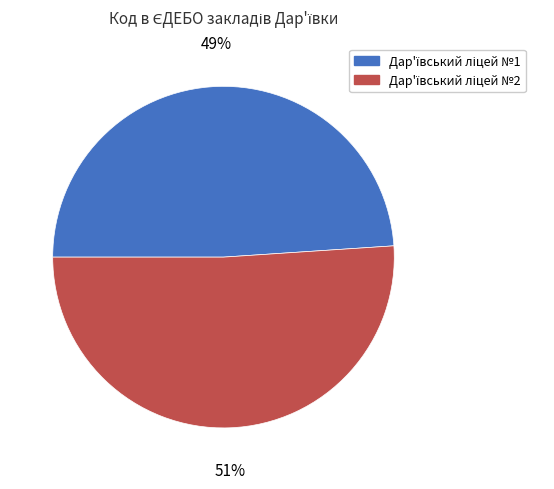

Is there any slice that represents more than half of the pie?

Yes